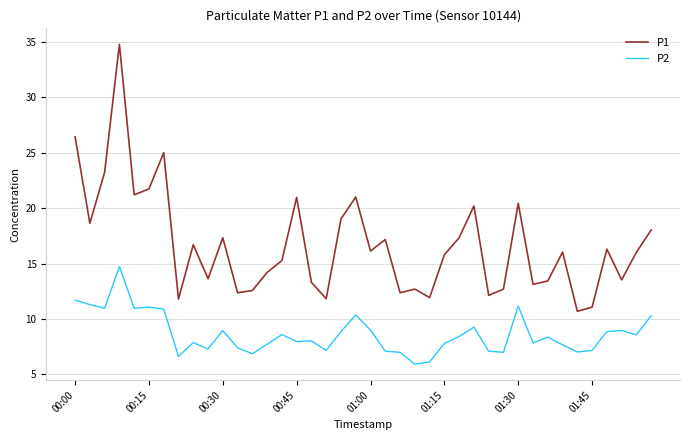

True or false: P1 has more than 2 interior local peaks.

True